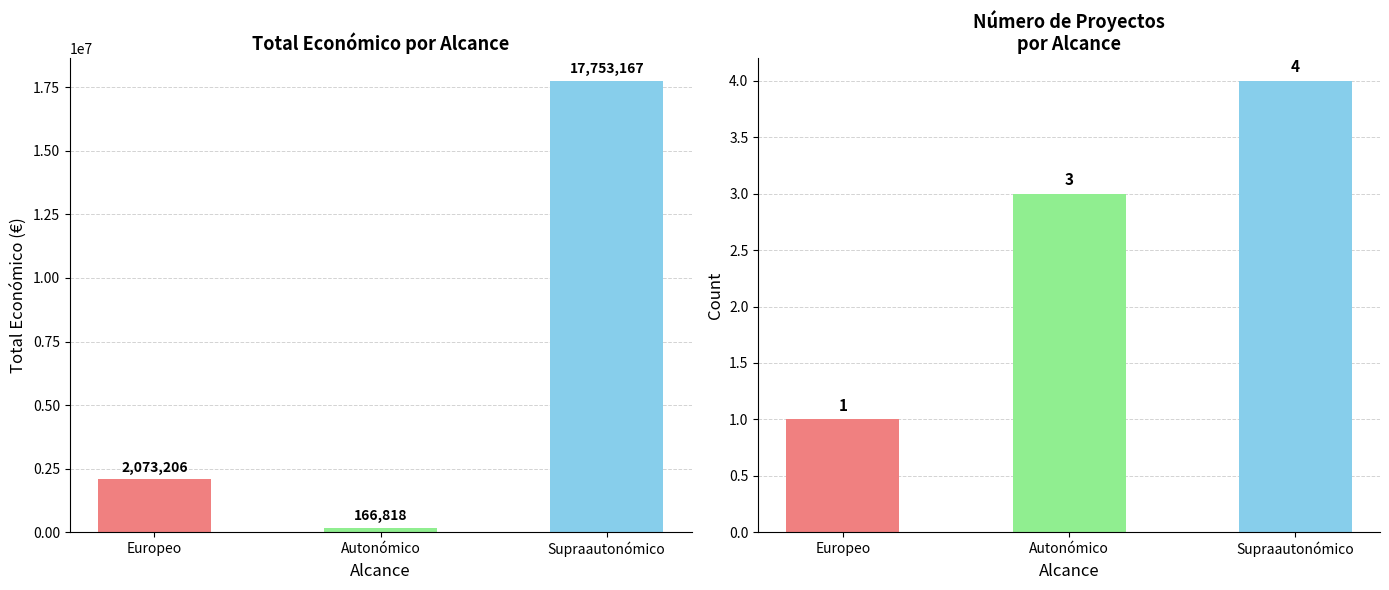

How many data points in Número de proyectos are above 3?

1